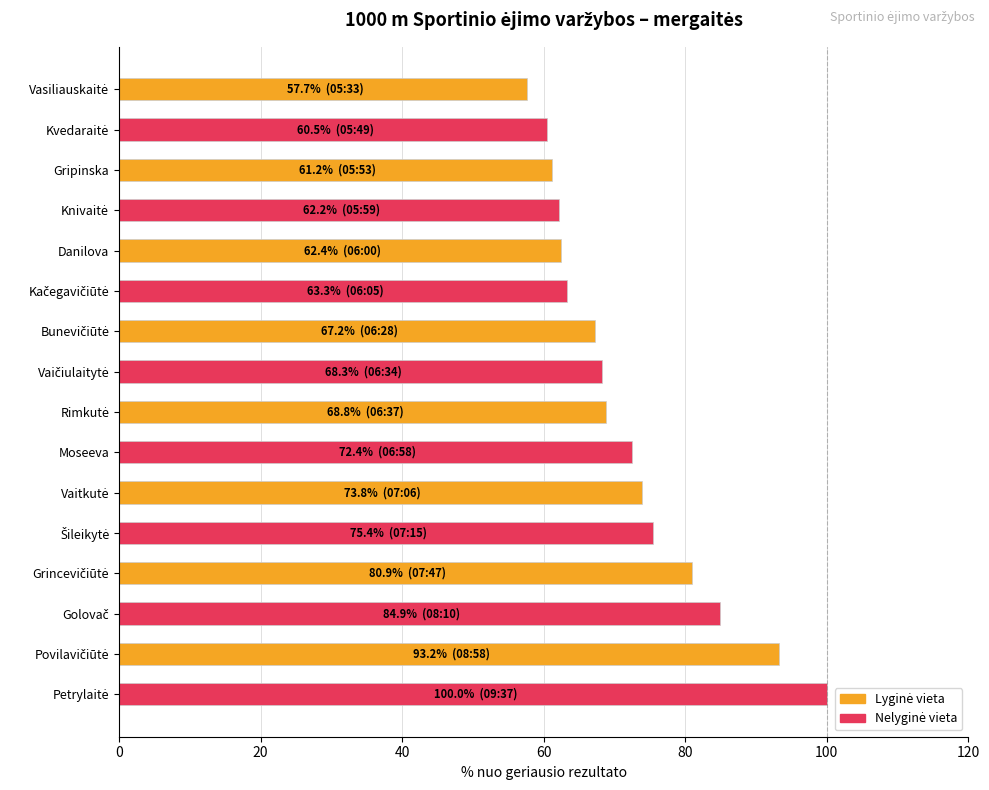

What is the minimum value shown in the chart?

57.7